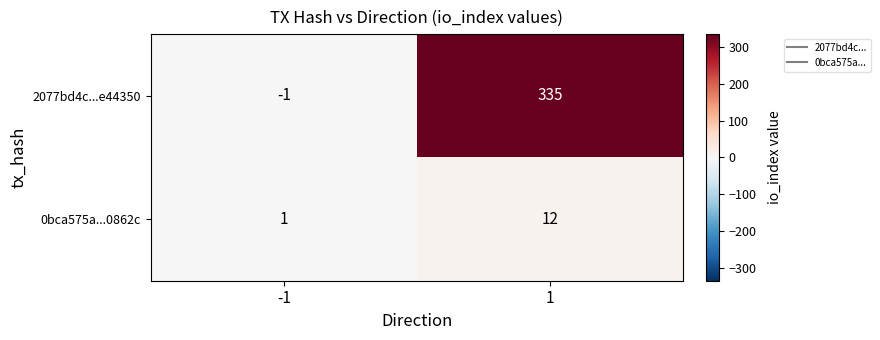

What is the minimum value shown in the chart?

-1